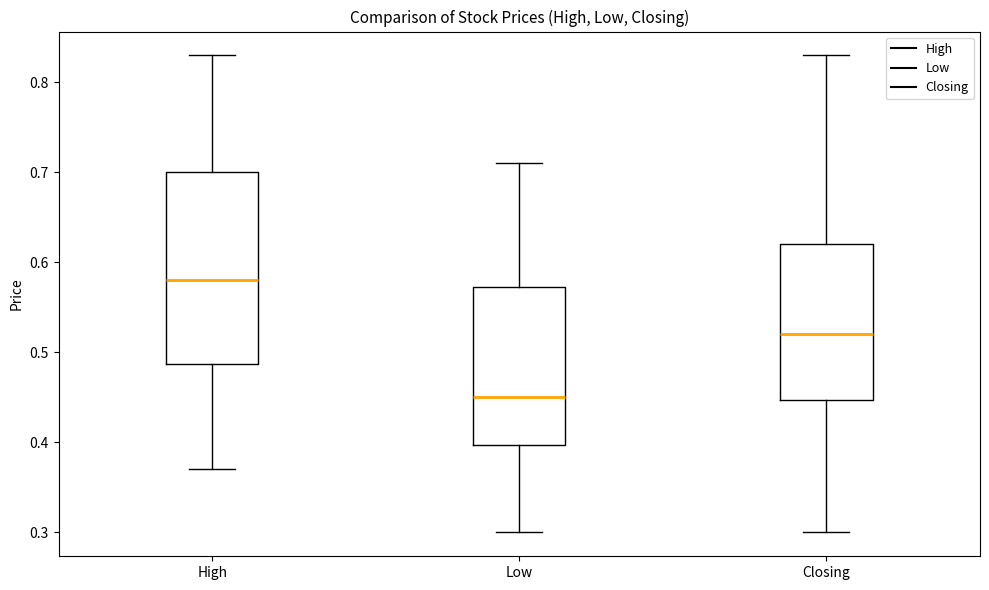

Which box has the lowest median line?

Low